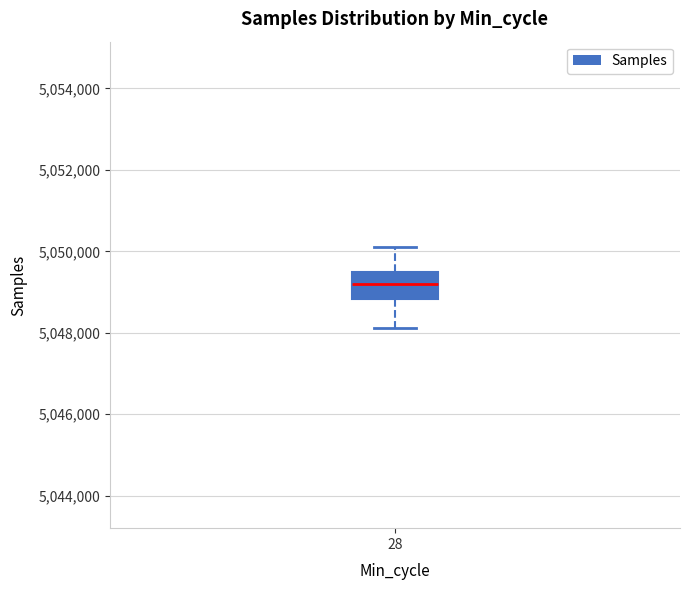

Transcribe this box plot: give where the median line is, the range the box spans, and where the two whiskers end, as read against the y-axis. The values are not printed on the chart, so give them approximately, as read against the axis.

median 5049200, box 5048800 to 5049400, whiskers 5048200 to 5050200